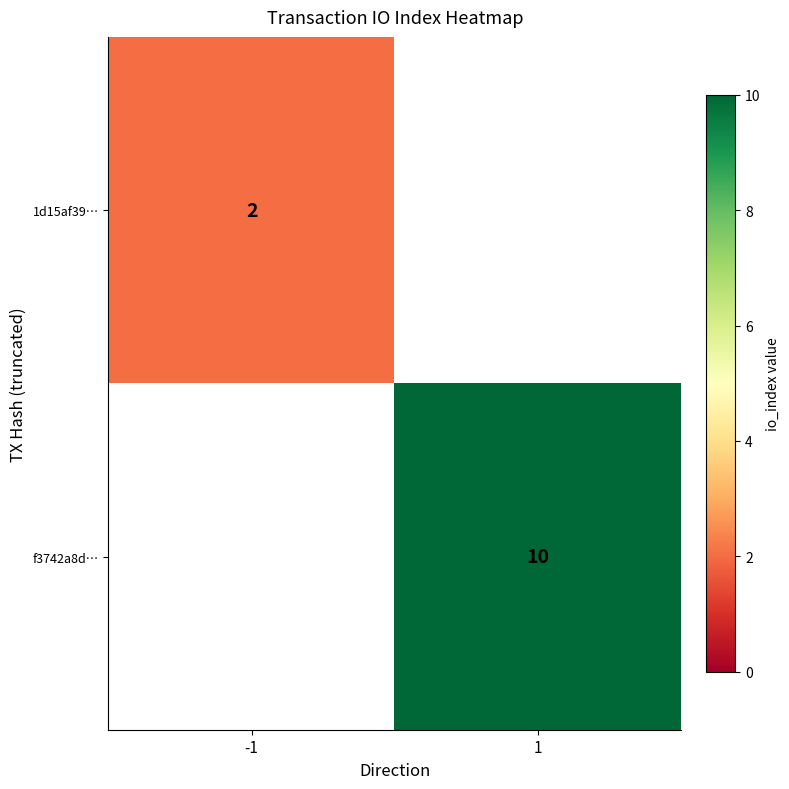

The 1d15af39… series shows 2 at -1. True or false?

True